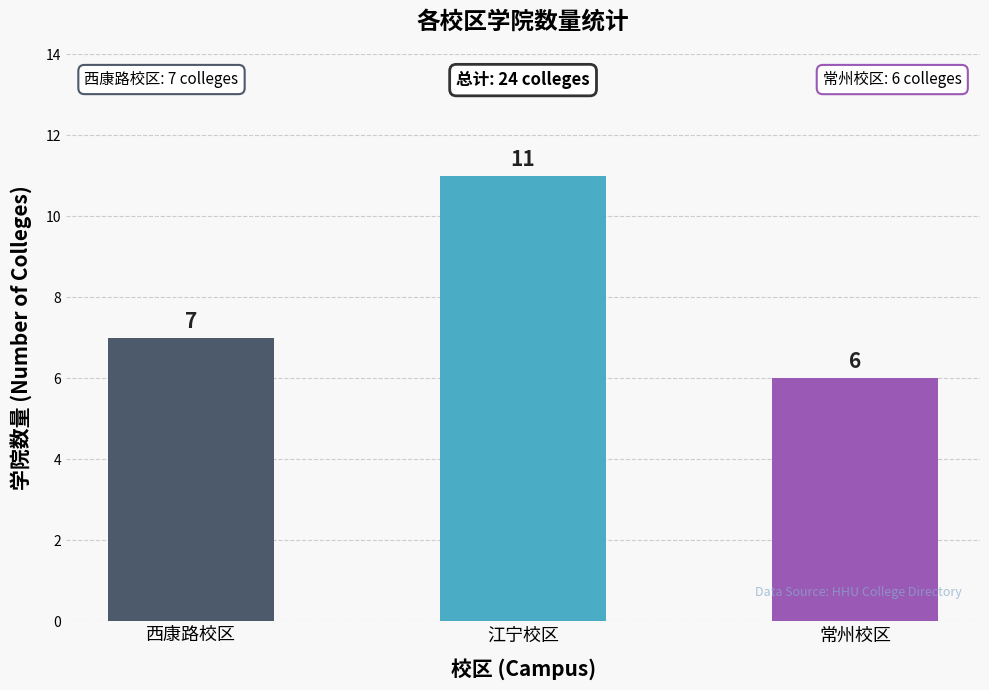

What is the greatest value displayed?

11